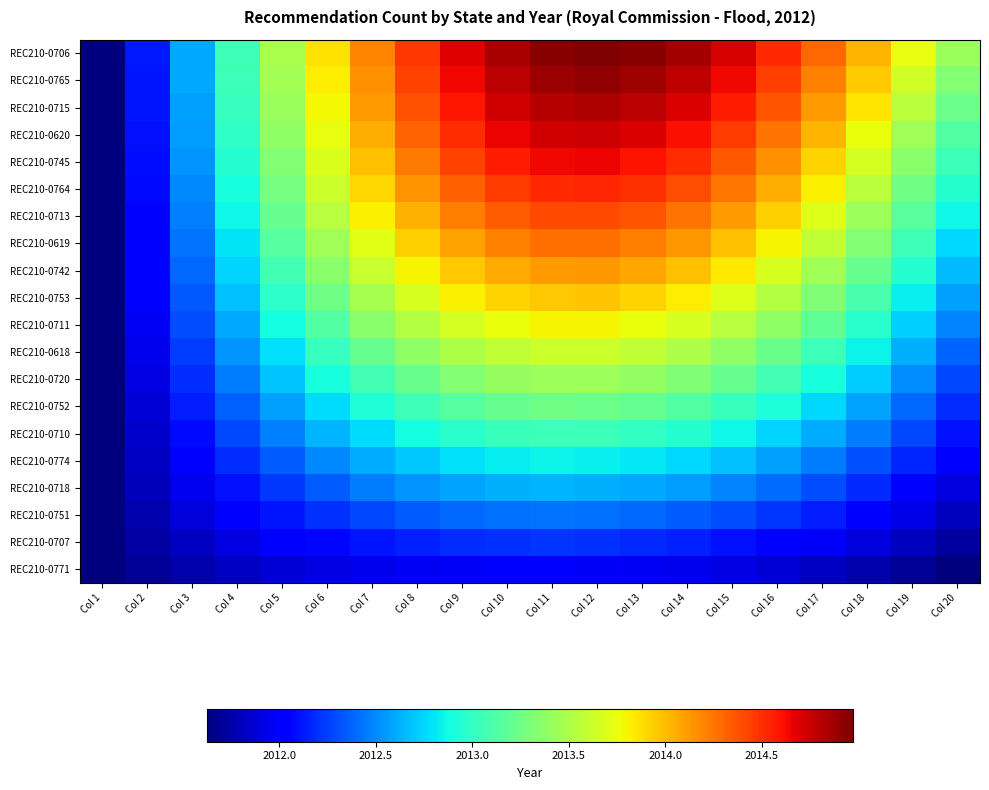

Reading left to right, what are all the values shown in this chart?

REC210-0706: Col 1=2011.6	Col 2=2012.1	Col 3=2012.6	Col 4=2013.1	Col 5=2013.5	Col 6=2013.9	Col 7=2014.2	Col 8=2014.5	Col 9=2014.7	Col 10=2014.8	Col 11=2014.9	Col 12=2015.0	Col 13=2014.9	Col 14=2014.9	Col 15=2014.7	Col 16=2014.5	Col 17=2014.3	Col 18=2014.0	Col 19=2013.7	Col 20=2013.4
REC210-0765: Col 1=2011.6	Col 2=2012.1	Col 3=2012.6	Col 4=2013.0	Col 5=2013.5	Col 6=2013.8	Col 7=2014.2	Col 8=2014.4	Col 9=2014.6	Col 10=2014.8	Col 11=2014.9	Col 12=2014.9	Col 13=2014.9	Col 14=2014.8	Col 15=2014.6	Col 16=2014.4	Col 17=2014.2	Col 18=2013.9	Col 19=2013.6	Col 20=2013.3
REC210-0715: Col 1=2011.6	Col 2=2012.1	Col 3=2012.6	Col 4=2013.0	Col 5=2013.4	Col 6=2013.8	Col 7=2014.1	Col 8=2014.4	Col 9=2014.6	Col 10=2014.7	Col 11=2014.8	Col 12=2014.8	Col 13=2014.8	Col 14=2014.7	Col 15=2014.6	Col 16=2014.4	Col 17=2014.1	Col 18=2013.8	Col 19=2013.6	Col 20=2013.2
REC210-0620: Col 1=2011.6	Col 2=2012.1	Col 3=2012.6	Col 4=2013.0	Col 5=2013.4	Col 6=2013.7	Col 7=2014.1	Col 8=2014.3	Col 9=2014.5	Col 10=2014.6	Col 11=2014.7	Col 12=2014.7	Col 13=2014.7	Col 14=2014.6	Col 15=2014.5	Col 16=2014.3	Col 17=2014.0	Col 18=2013.8	Col 19=2013.5	Col 20=2013.1
REC210-0745: Col 1=2011.6	Col 2=2012.1	Col 3=2012.5	Col 4=2012.9	Col 5=2013.3	Col 6=2013.7	Col 7=2014.0	Col 8=2014.2	Col 9=2014.4	Col 10=2014.6	Col 11=2014.6	Col 12=2014.6	Col 13=2014.6	Col 14=2014.5	Col 15=2014.4	Col 16=2014.2	Col 17=2013.9	Col 18=2013.7	Col 19=2013.4	Col 20=2013.0
REC210-0764: Col 1=2011.6	Col 2=2012.1	Col 3=2012.5	Col 4=2012.9	Col 5=2013.3	Col 6=2013.6	Col 7=2013.9	Col 8=2014.1	Col 9=2014.3	Col 10=2014.5	Col 11=2014.5	Col 12=2014.5	Col 13=2014.5	Col 14=2014.4	Col 15=2014.2	Col 16=2014.0	Col 17=2013.8	Col 18=2013.5	Col 19=2013.3	Col 20=2013.0
REC210-0713: Col 1=2011.6	Col 2=2012.1	Col 3=2012.5	Col 4=2012.9	Col 5=2013.2	Col 6=2013.5	Col 7=2013.8	Col 8=2014.0	Col 9=2014.2	Col 10=2014.3	Col 11=2014.4	Col 12=2014.4	Col 13=2014.4	Col 14=2014.3	Col 15=2014.1	Col 16=2013.9	Col 17=2013.7	Col 18=2013.4	Col 19=2013.2	Col 20=2012.9
REC210-0619: Col 1=2011.6	Col 2=2012.0	Col 3=2012.4	Col 4=2012.8	Col 5=2013.1	Col 6=2013.4	Col 7=2013.7	Col 8=2013.9	Col 9=2014.1	Col 10=2014.2	Col 11=2014.3	Col 12=2014.3	Col 13=2014.2	Col 14=2014.1	Col 15=2014.0	Col 16=2013.8	Col 17=2013.6	Col 18=2013.3	Col 19=2013.1	Col 20=2012.8
REC210-0742: Col 1=2011.6	Col 2=2012.0	Col 3=2012.4	Col 4=2012.7	Col 5=2013.1	Col 6=2013.4	Col 7=2013.6	Col 8=2013.8	Col 9=2014.0	Col 10=2014.1	Col 11=2014.1	Col 12=2014.1	Col 13=2014.1	Col 14=2014.0	Col 15=2013.8	Col 16=2013.7	Col 17=2013.5	Col 18=2013.2	Col 19=2012.9	Col 20=2012.7
REC210-0753: Col 1=2011.6	Col 2=2012.0	Col 3=2012.3	Col 4=2012.7	Col 5=2013.0	Col 6=2013.2	Col 7=2013.5	Col 8=2013.7	Col 9=2013.8	Col 10=2013.9	Col 11=2014.0	Col 12=2014.0	Col 13=2013.9	Col 14=2013.8	Col 15=2013.7	Col 16=2013.5	Col 17=2013.3	Col 18=2013.1	Col 19=2012.8	Col 20=2012.6
REC210-0711: Col 1=2011.6	Col 2=2012.0	Col 3=2012.3	Col 4=2012.6	Col 5=2012.9	Col 6=2013.1	Col 7=2013.4	Col 8=2013.5	Col 9=2013.7	Col 10=2013.8	Col 11=2013.8	Col 12=2013.8	Col 13=2013.8	Col 14=2013.7	Col 15=2013.5	Col 16=2013.4	Col 17=2013.2	Col 18=2013.0	Col 19=2012.7	Col 20=2012.5
REC210-0618: Col 1=2011.6	Col 2=2011.9	Col 3=2012.2	Col 4=2012.5	Col 5=2012.8	Col 6=2013.0	Col 7=2013.2	Col 8=2013.4	Col 9=2013.5	Col 10=2013.6	Col 11=2013.6	Col 12=2013.6	Col 13=2013.6	Col 14=2013.5	Col 15=2013.4	Col 16=2013.2	Col 17=2013.0	Col 18=2012.8	Col 19=2012.6	Col 20=2012.4
REC210-0720: Col 1=2011.6	Col 2=2011.9	Col 3=2012.2	Col 4=2012.4	Col 5=2012.7	Col 6=2012.9	Col 7=2013.1	Col 8=2013.2	Col 9=2013.3	Col 10=2013.4	Col 11=2013.4	Col 12=2013.4	Col 13=2013.4	Col 14=2013.3	Col 15=2013.2	Col 16=2013.1	Col 17=2012.9	Col 18=2012.7	Col 19=2012.5	Col 20=2012.3
REC210-0752: Col 1=2011.6	Col 2=2011.9	Col 3=2012.1	Col 4=2012.4	Col 5=2012.6	Col 6=2012.8	Col 7=2012.9	Col 8=2013.1	Col 9=2013.2	Col 10=2013.2	Col 11=2013.2	Col 12=2013.2	Col 13=2013.2	Col 14=2013.1	Col 15=2013.0	Col 16=2012.9	Col 17=2012.8	Col 18=2012.6	Col 19=2012.4	Col 20=2012.2
REC210-0710: Col 1=2011.6	Col 2=2011.9	Col 3=2012.1	Col 4=2012.3	Col 5=2012.5	Col 6=2012.6	Col 7=2012.8	Col 8=2012.9	Col 9=2013.0	Col 10=2013.0	Col 11=2013.0	Col 12=2013.0	Col 13=2013.0	Col 14=2012.9	Col 15=2012.9	Col 16=2012.7	Col 17=2012.6	Col 18=2012.5	Col 19=2012.3	Col 20=2012.1
REC210-0774: Col 1=2011.6	Col 2=2011.8	Col 3=2012.0	Col 4=2012.2	Col 5=2012.4	Col 6=2012.5	Col 7=2012.6	Col 8=2012.7	Col 9=2012.8	Col 10=2012.8	Col 11=2012.8	Col 12=2012.8	Col 13=2012.8	Col 14=2012.8	Col 15=2012.7	Col 16=2012.6	Col 17=2012.5	Col 18=2012.3	Col 19=2012.2	Col 20=2012.0
REC210-0718: Col 1=2011.6	Col 2=2011.8	Col 3=2012.0	Col 4=2012.1	Col 5=2012.2	Col 6=2012.4	Col 7=2012.4	Col 8=2012.5	Col 9=2012.6	Col 10=2012.6	Col 11=2012.6	Col 12=2012.6	Col 13=2012.6	Col 14=2012.6	Col 15=2012.5	Col 16=2012.4	Col 17=2012.3	Col 18=2012.2	Col 19=2012.0	Col 20=2011.9
REC210-0751: Col 1=2011.6	Col 2=2011.8	Col 3=2011.9	Col 4=2012.0	Col 5=2012.1	Col 6=2012.2	Col 7=2012.3	Col 8=2012.3	Col 9=2012.4	Col 10=2012.4	Col 11=2012.4	Col 12=2012.4	Col 13=2012.4	Col 14=2012.4	Col 15=2012.3	Col 16=2012.2	Col 17=2012.1	Col 18=2012.0	Col 19=2011.9	Col 20=2011.8
REC210-0707: Col 1=2011.6	Col 2=2011.7	Col 3=2011.8	Col 4=2011.9	Col 5=2012.0	Col 6=2012.1	Col 7=2012.1	Col 8=2012.2	Col 9=2012.2	Col 10=2012.2	Col 11=2012.2	Col 12=2012.2	Col 13=2012.2	Col 14=2012.2	Col 15=2012.1	Col 16=2012.1	Col 17=2012.0	Col 18=2011.9	Col 19=2011.8	Col 20=2011.7
REC210-0771: Col 1=2011.6	Col 2=2011.7	Col 3=2011.8	Col 4=2011.8	Col 5=2011.9	Col 6=2011.9	Col 7=2011.9	Col 8=2012.0	Col 9=2012.0	Col 10=2012.0	Col 11=2012.0	Col 12=2012.0	Col 13=2012.0	Col 14=2011.9	Col 15=2011.9	Col 16=2011.9	Col 17=2011.8	Col 18=2011.8	Col 19=2011.7	Col 20=2011.6